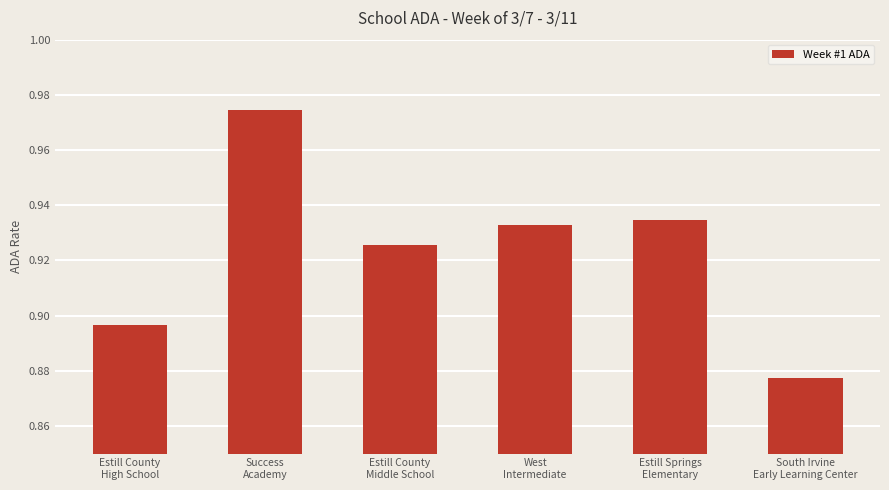

Rank the categories by value from lowest to highest.

South Irvine
Early Learning Center, Estill County
High School, Estill County
Middle School, West
Intermediate, Estill Springs
Elementary, Success
Academy